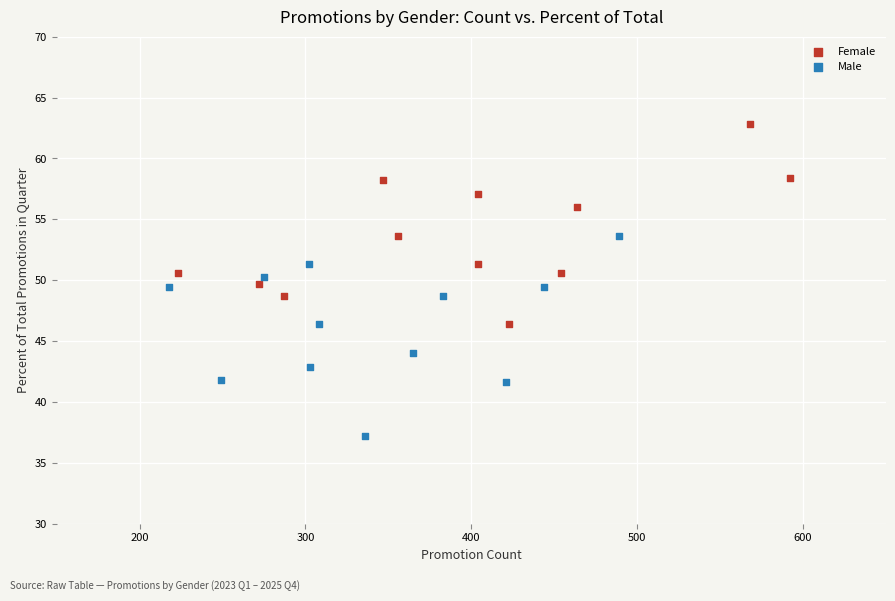

Which series reaches the maximum Y coordinate?

Female